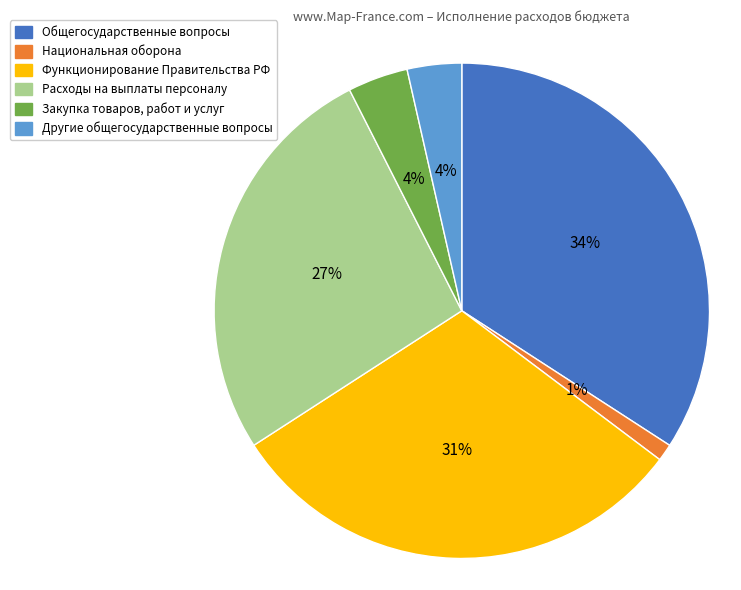

How many slices are in this pie chart?

6